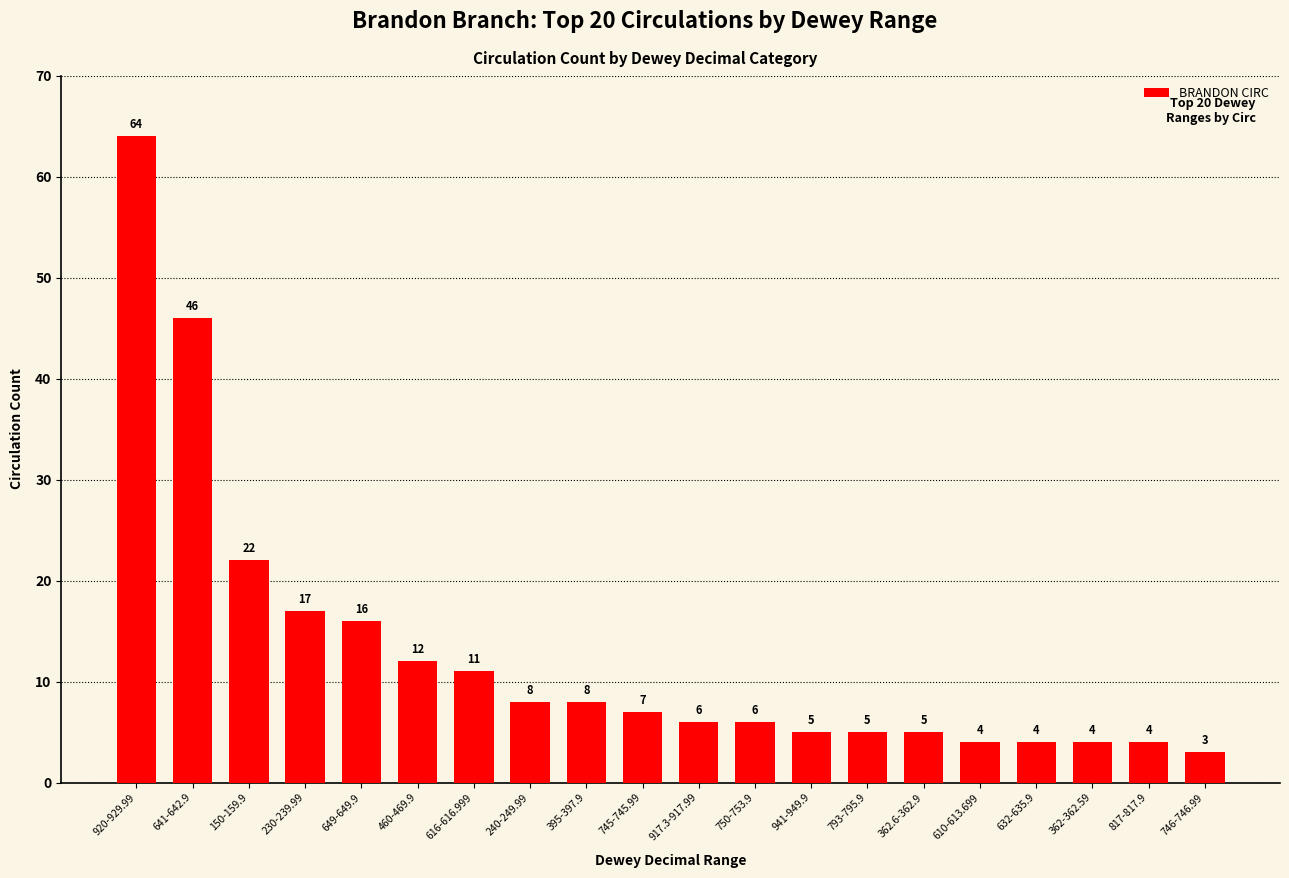

Which has a higher value, 746-746.99 or 362-362.59?

362-362.59